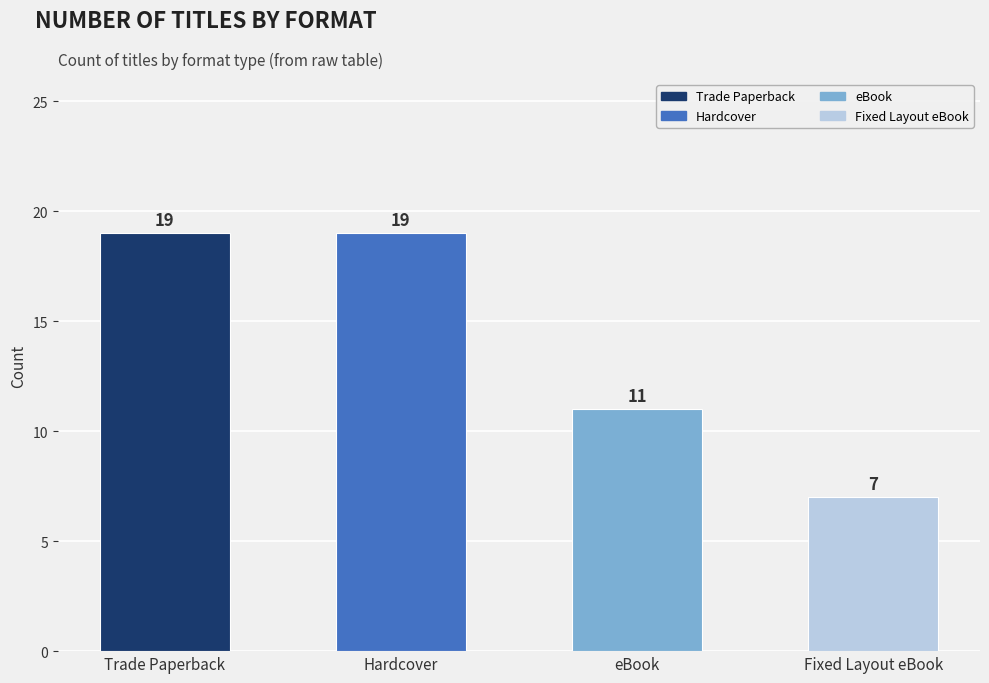

How many distinct data groups are displayed?

1